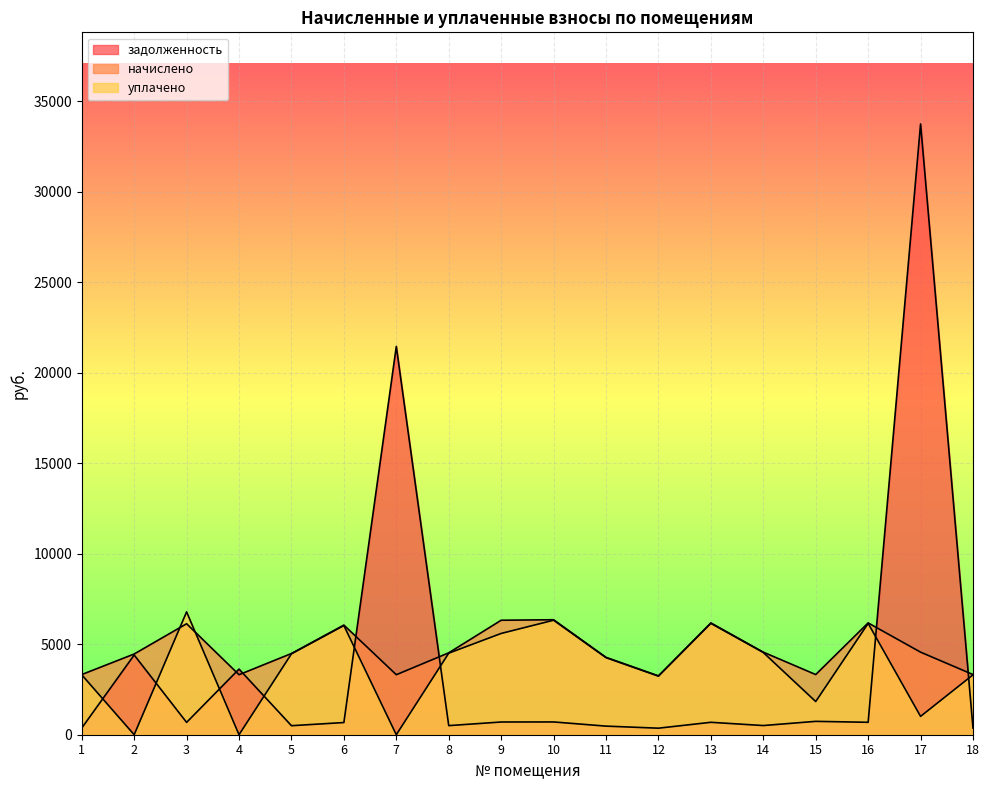

How many lines are shown in the chart?

3